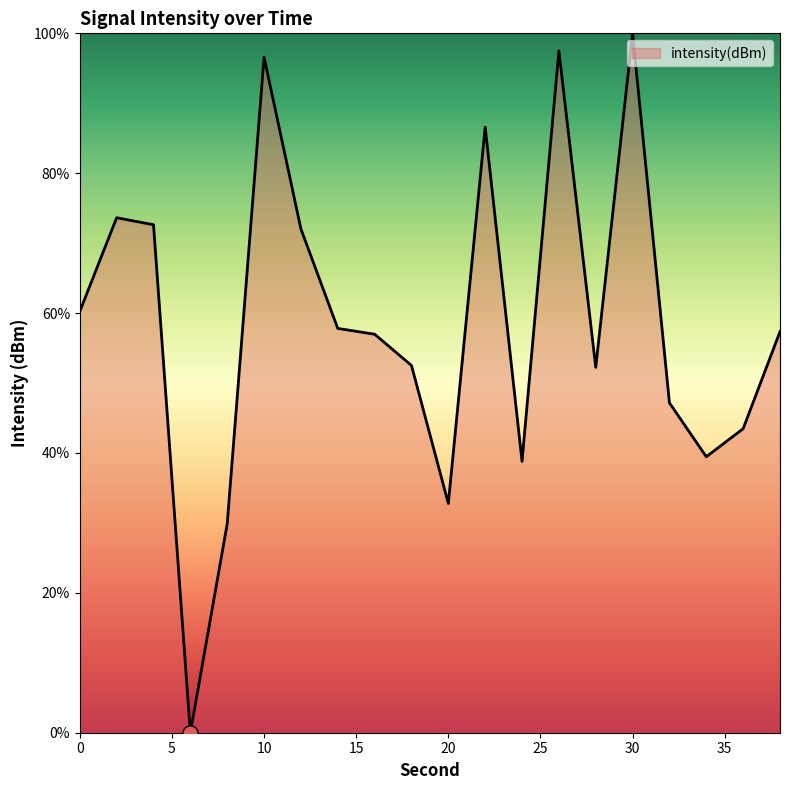

What is the maximum value shown in the chart?

100.0